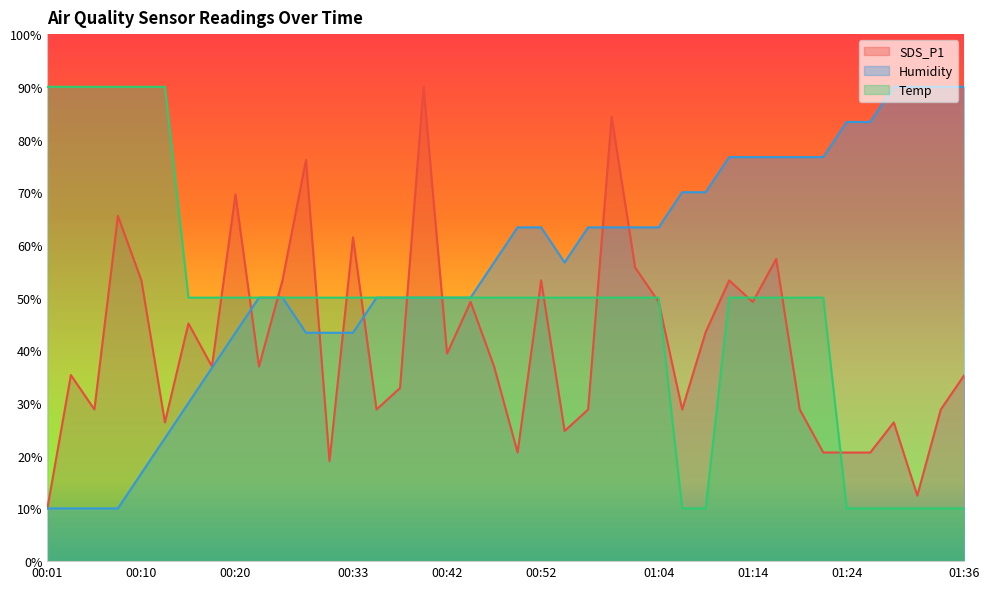

The Humidity series shows 10.0 at 00:03. True or false?

True